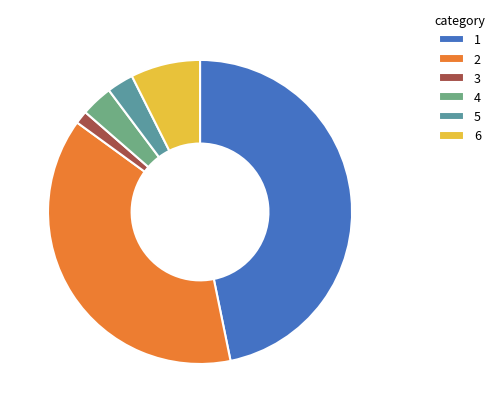

Is there a majority slice in this chart?

No